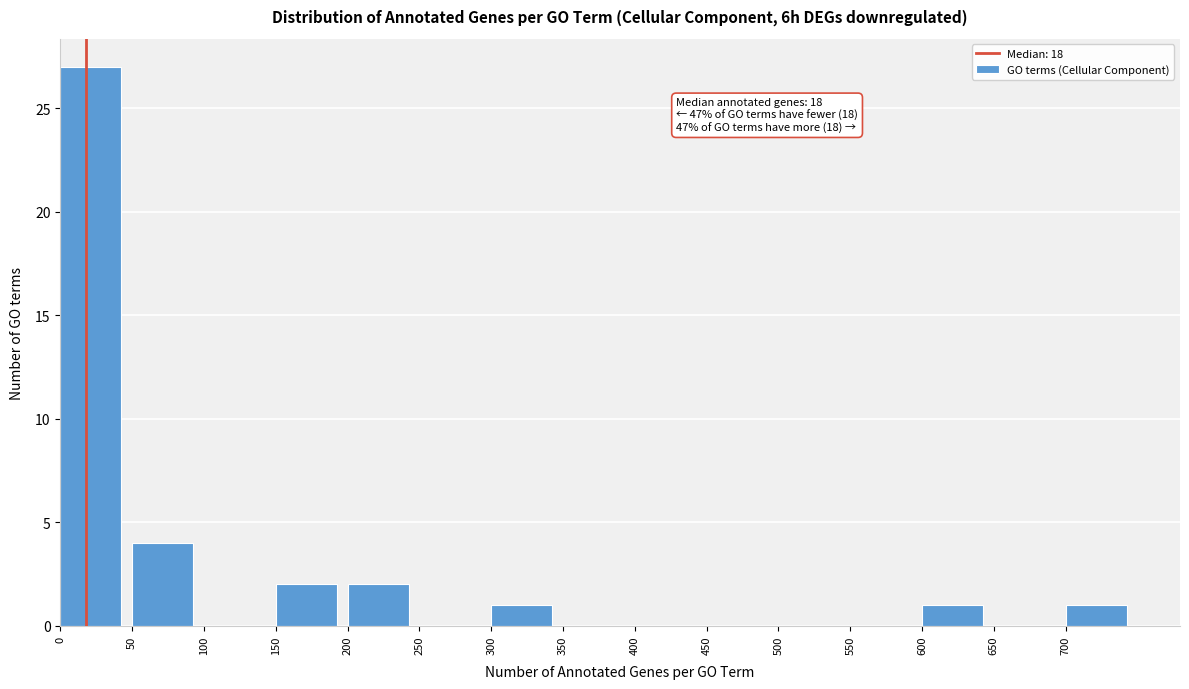

Over which range of the x-axis is the bar tallest?

0 to 50